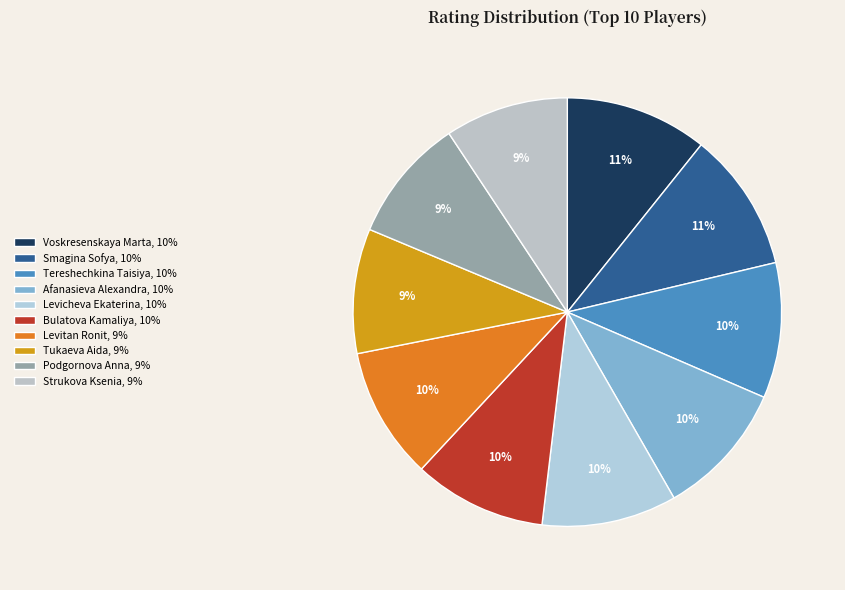

Is there any slice that represents more than half of the pie?

No